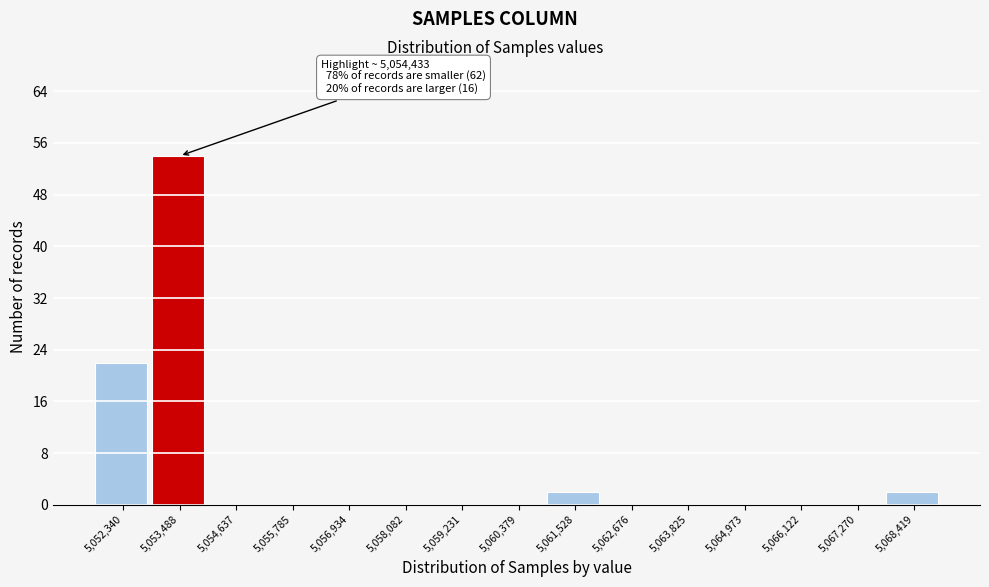

Reading right to left, transcribe all the data shown in this chart.

5,068,419=2	5,067,270=0	5,066,122=0	5,064,973=0	5,063,825=0	5,062,676=0	5,061,528=2	5,060,379=0	5,059,231=0	5,058,082=0	5,056,934=0	5,055,785=0	5,054,637=0	5,053,488=54	5,052,340=22